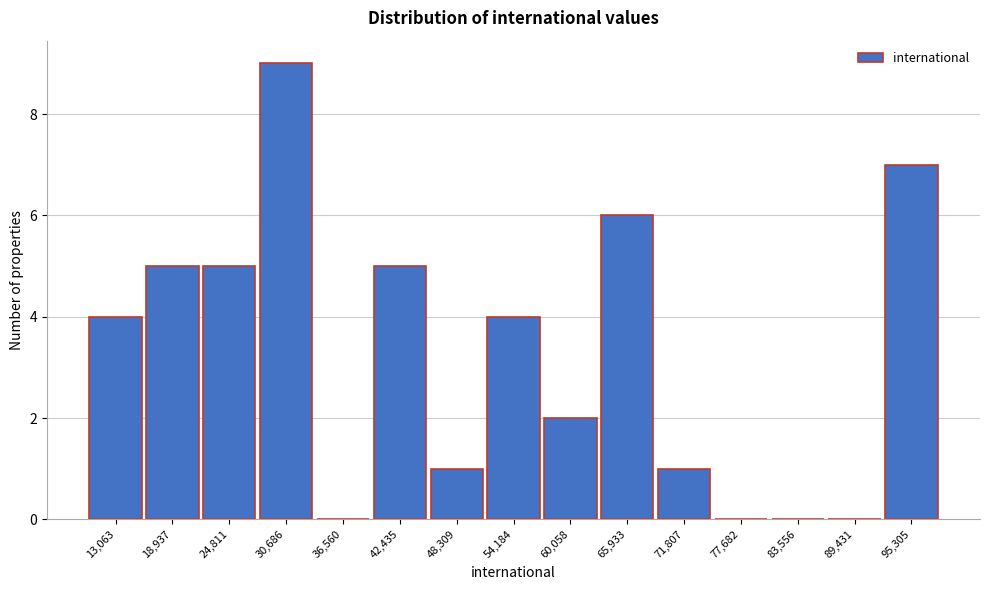

Reading left to right, what are all the values shown in this chart?

13,063=4	18,937=5	24,811=5	30,686=9	36,560=0	42,435=5	48,309=1	54,184=4	60,058=2	65,933=6	71,807=1	77,682=0	83,556=0	89,431=0	95,305=7